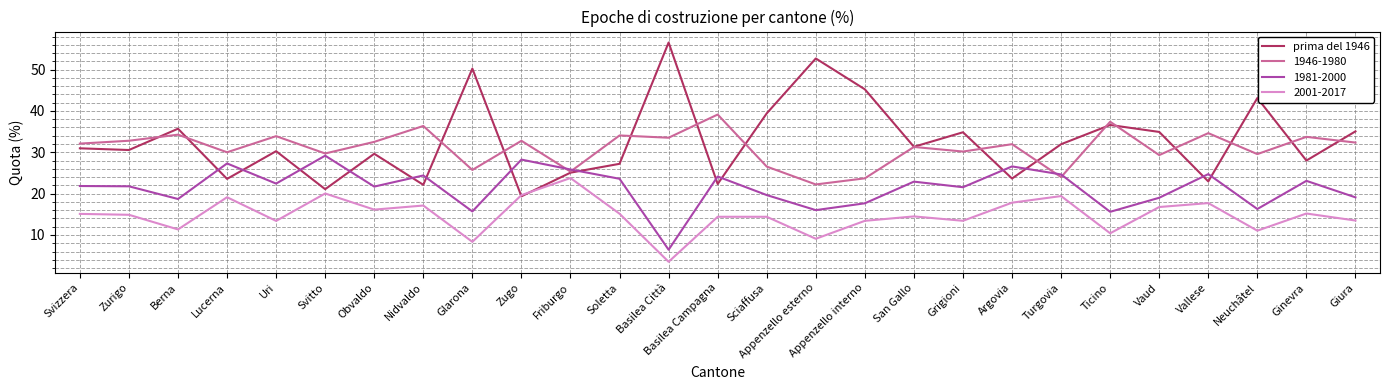

Does the chart display data point markers on the line(s)?

No